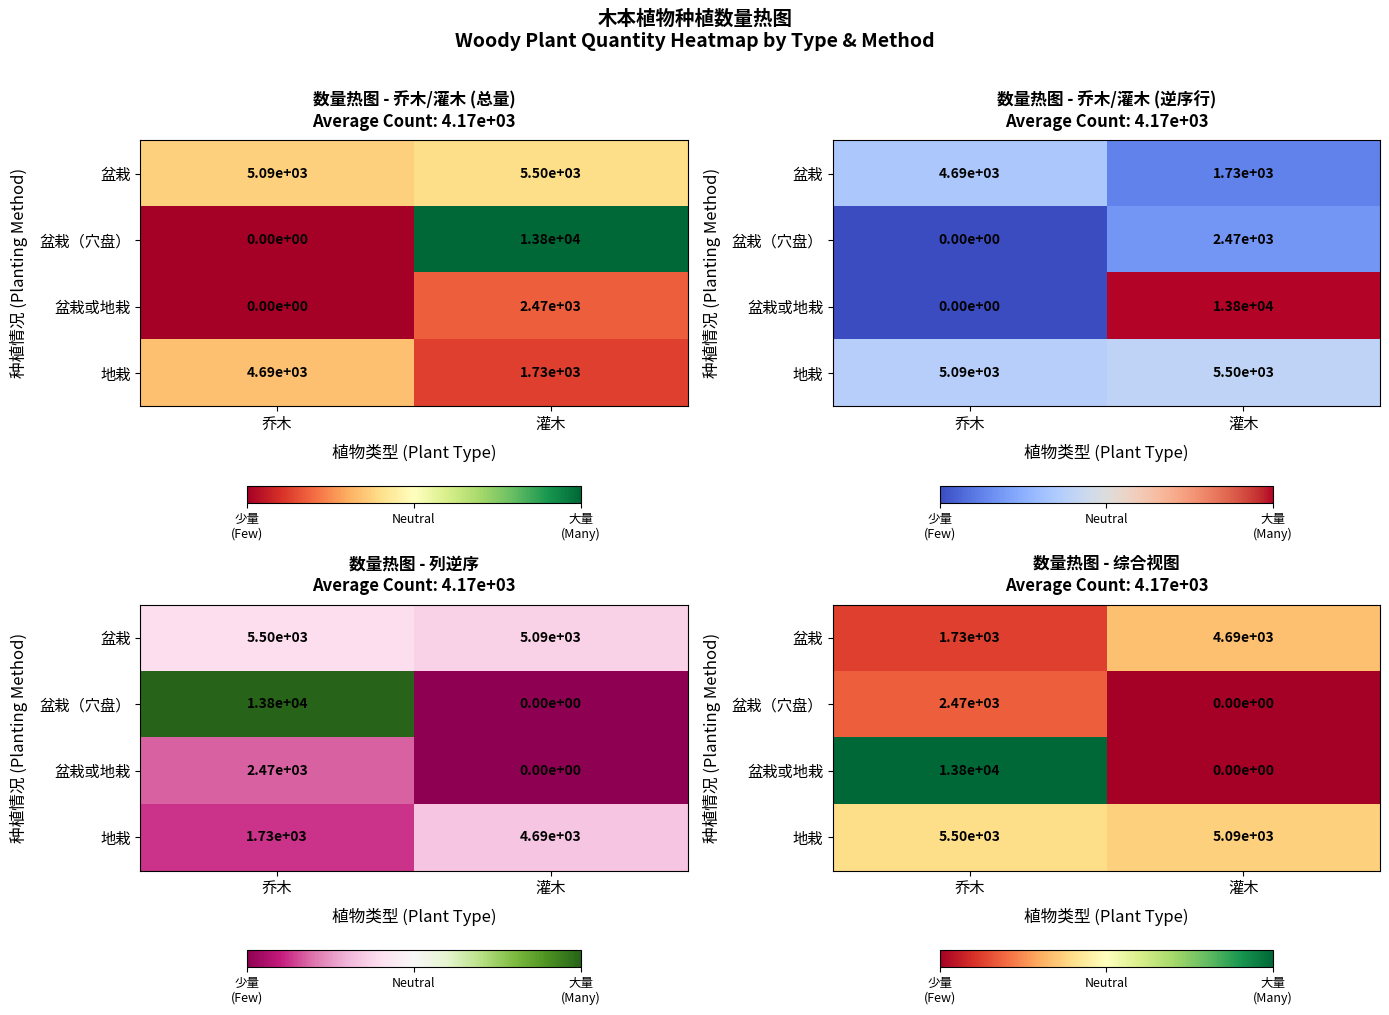

The value of 盆栽 at 乔木 is 1162. True or false?

False